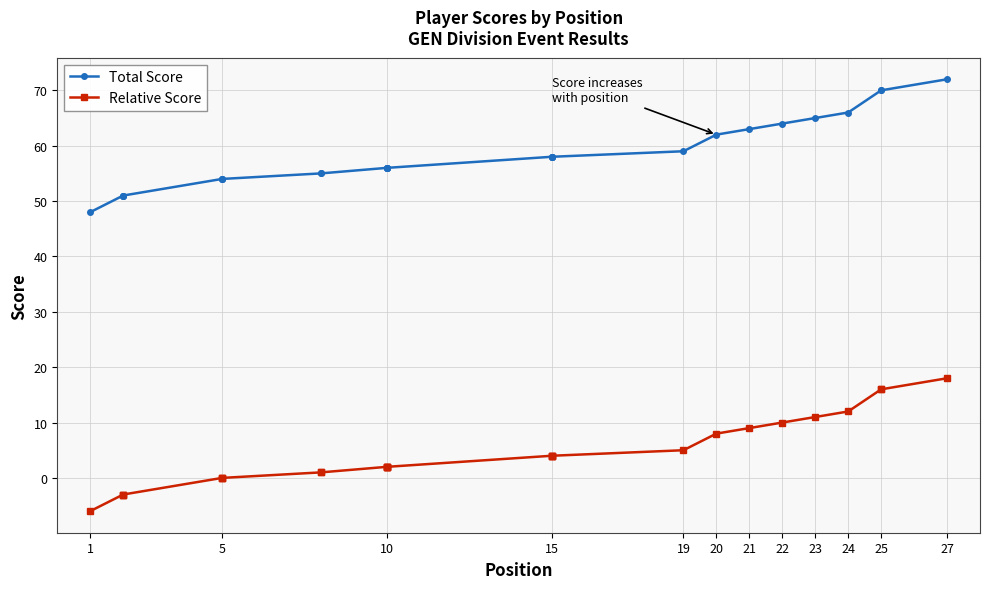

What is the lowest value of the Relative Score series?

-6